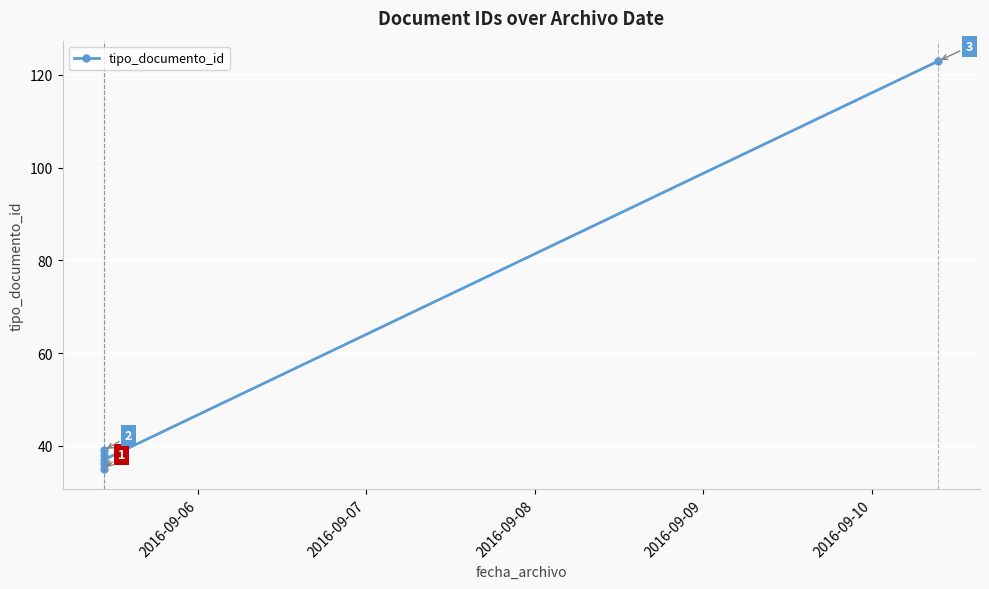

What is the minimum value shown in the chart?

35